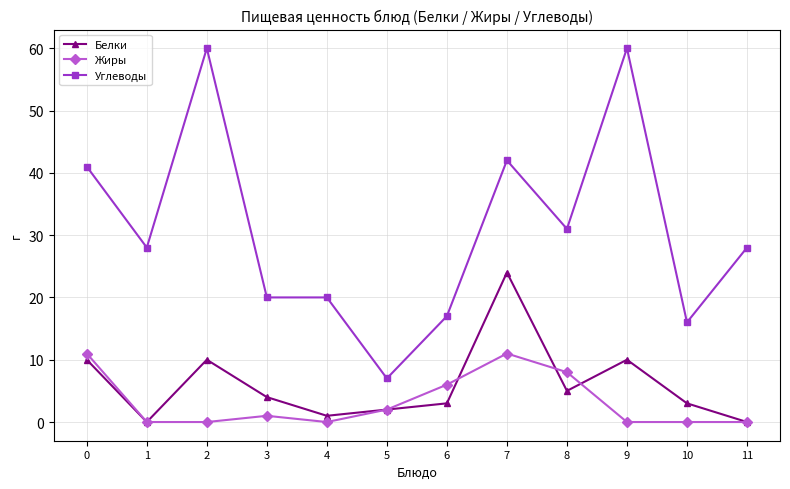

Where is the first local minimum for Углеводы?

1